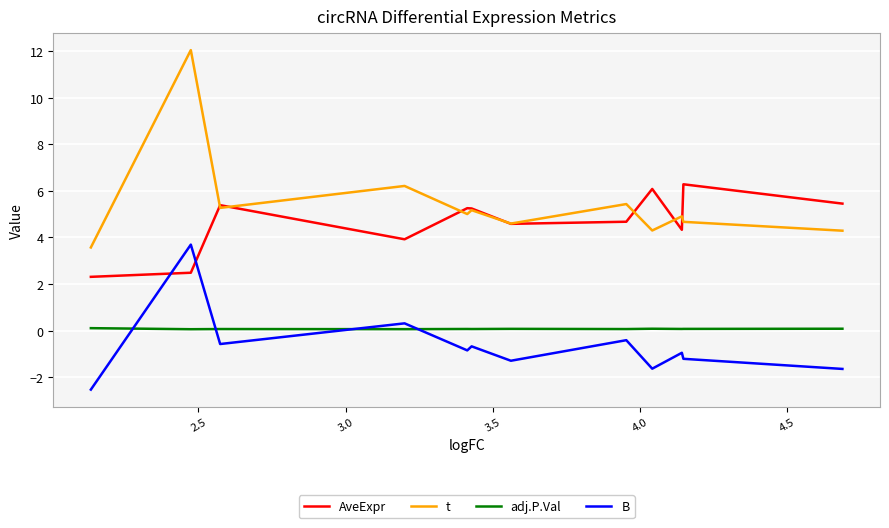

What is the difference between the maximum and minimum values in the t series?

8.5